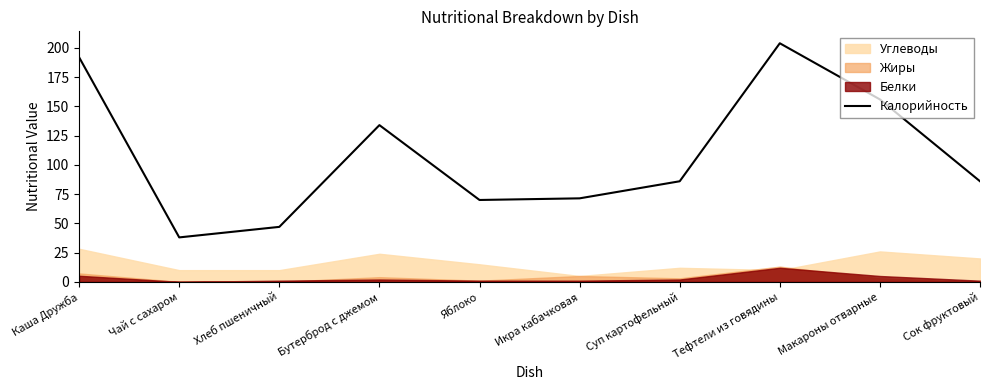

Rank the categories by value from lowest to highest.

Чай с сахаром, Хлеб пшеничный, Яблоко, Икра кабачковая, Суп картофельный, Сок фруктовый, Бутерброд с джемом, Макароны отварные, Каша Дружба, Тефтели из говядины